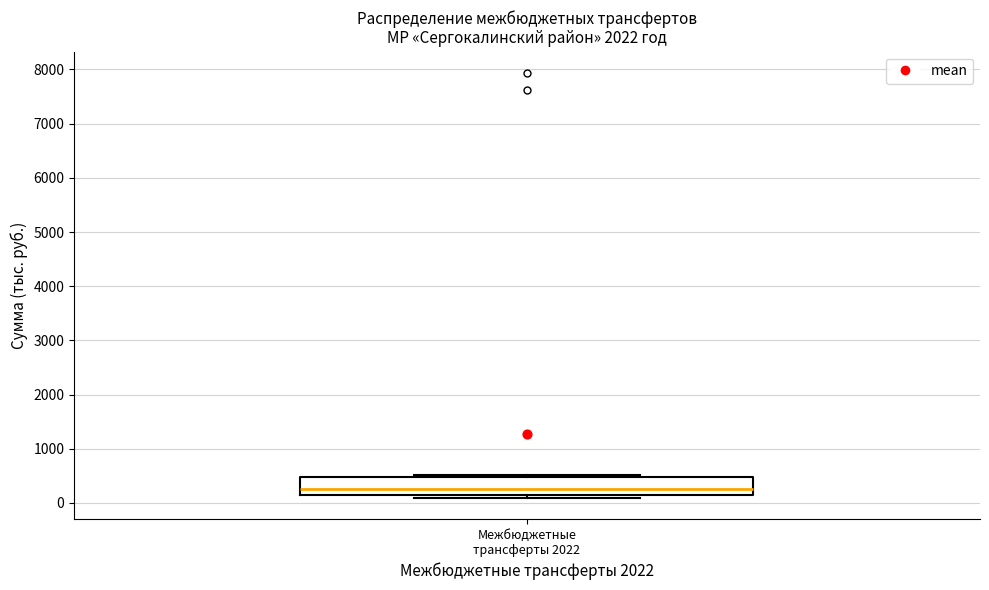

Transcribe this box plot: give where the median line is, the range the box spans, and where the two whiskers end, as read against the y-axis. The values are not printed on the chart, so give them approximately, as read against the axis.

median 200 (just above the box's lower edge), box 200 to 500, whiskers 100 to 500